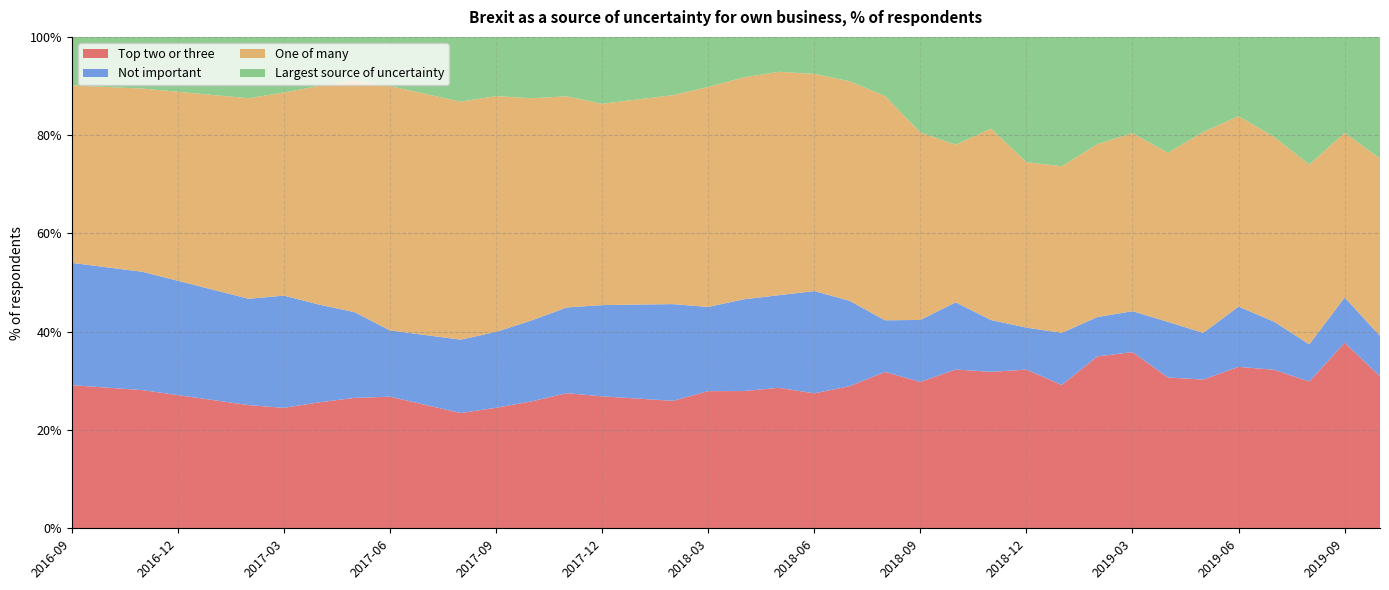

Reading right to left, list all the values displayed in this chart.

Top two or three: 30.9	37.8	29.9	32.3	32.9	30.3	30.7	35.9	35.0	29.2	32.3	31.8	32.3	29.8	31.8	28.9	27.5	28.6	27.9	27.9	25.9	26.4	26.9	27.5	25.8	24.5	23.5	25.1	26.8	26.5	25.6	24.5	25.1	26.1	27.1	28.1	28.6	29.1
Not important: 8.2	9.2	7.6	9.8	12.3	9.5	11.3	8.3	8.0	10.6	8.5	10.5	13.7	12.6	10.5	17.4	20.8	18.9	18.7	17.1	19.7	19.1	18.6	17.4	16.5	15.4	14.9	14.2	13.5	17.4	19.9	22.8	21.6	22.4	23.3	24.1	24.5	24.9
One of many: 36.1	33.5	36.6	37.6	38.7	40.9	34.4	36.2	35.2	33.9	33.7	39.0	32.1	38.1	45.6	44.7	44.2	45.5	45.2	44.8	42.5	41.7	41.0	43.0	45.2	48.0	48.4	49.1	49.7	47.1	44.5	41.3	40.8	39.6	38.5	37.3	36.7	36.1
Largest source of uncertainty: 24.8	19.5	26.0	20.3	16.1	19.3	23.6	19.6	21.8	26.3	25.5	18.7	21.9	19.4	12.0	9.0	7.5	7.1	8.2	10.2	11.9	12.7	13.6	12.1	12.5	12.1	13.2	11.6	10.0	8.9	10.0	11.3	12.5	11.8	11.2	10.5	10.2	9.9